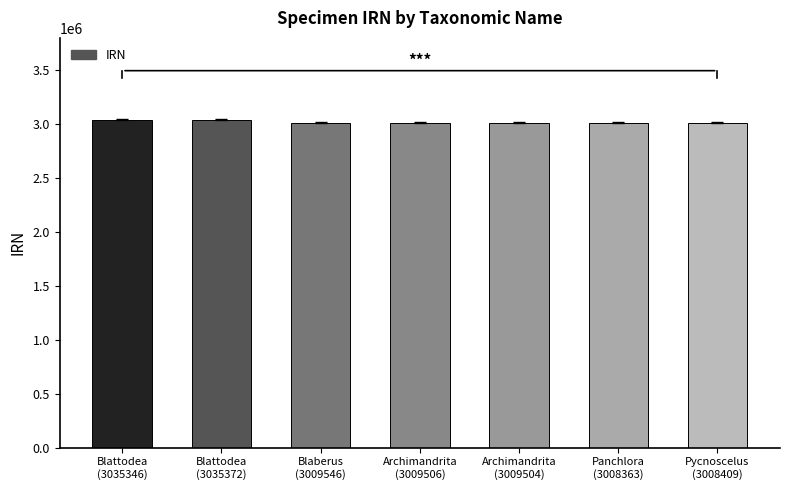

What is the maximum value shown in the chart?

3035372